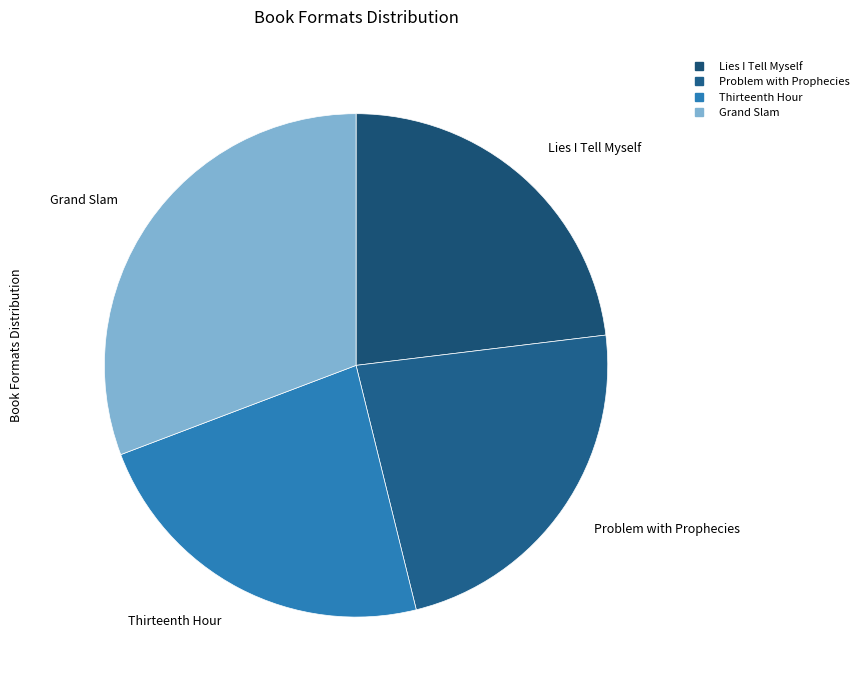

Count the number of slices in the pie.

4